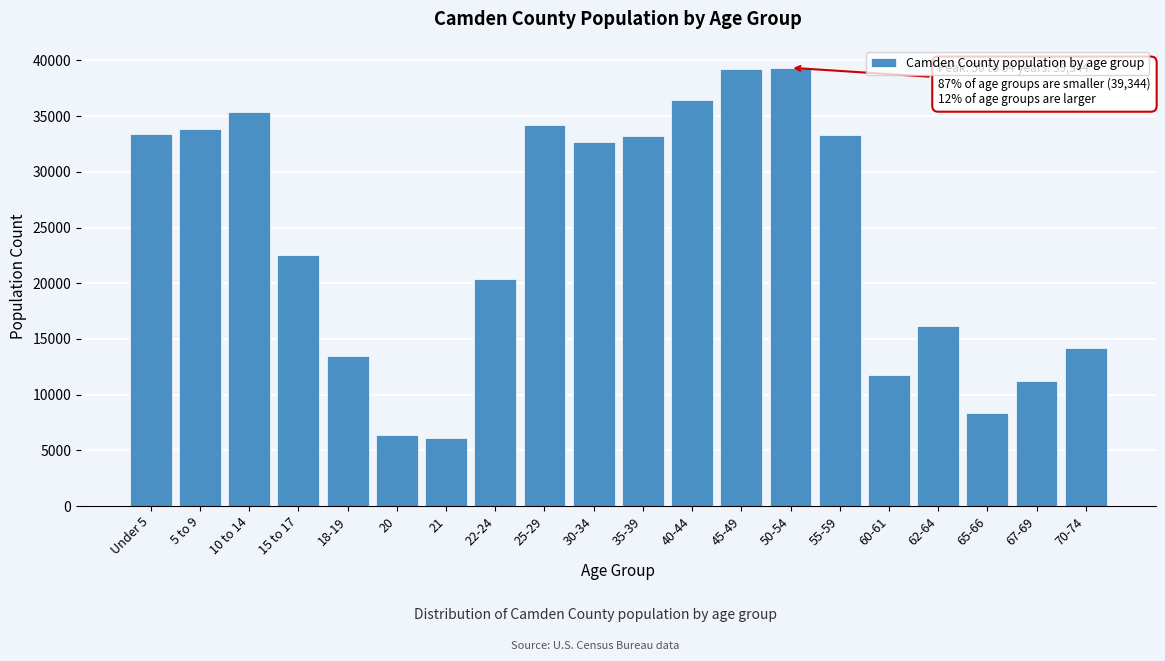

The value at 67-69 is 16817. True or false?

False